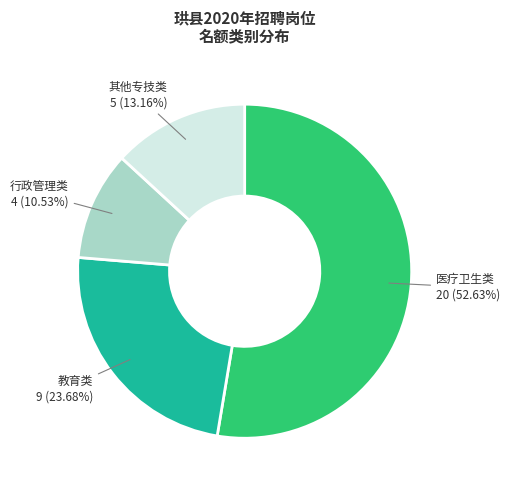

Is there a majority slice in this chart?

Yes